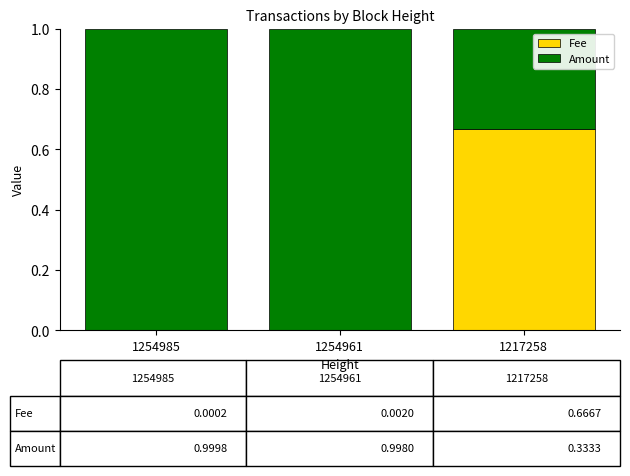

Which category has the highest value in the Fee series?

1217258